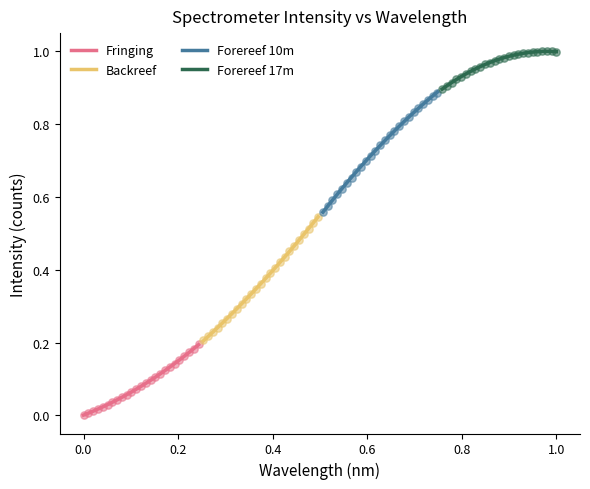

Which series contains the highest Y value?

Forereef 17m